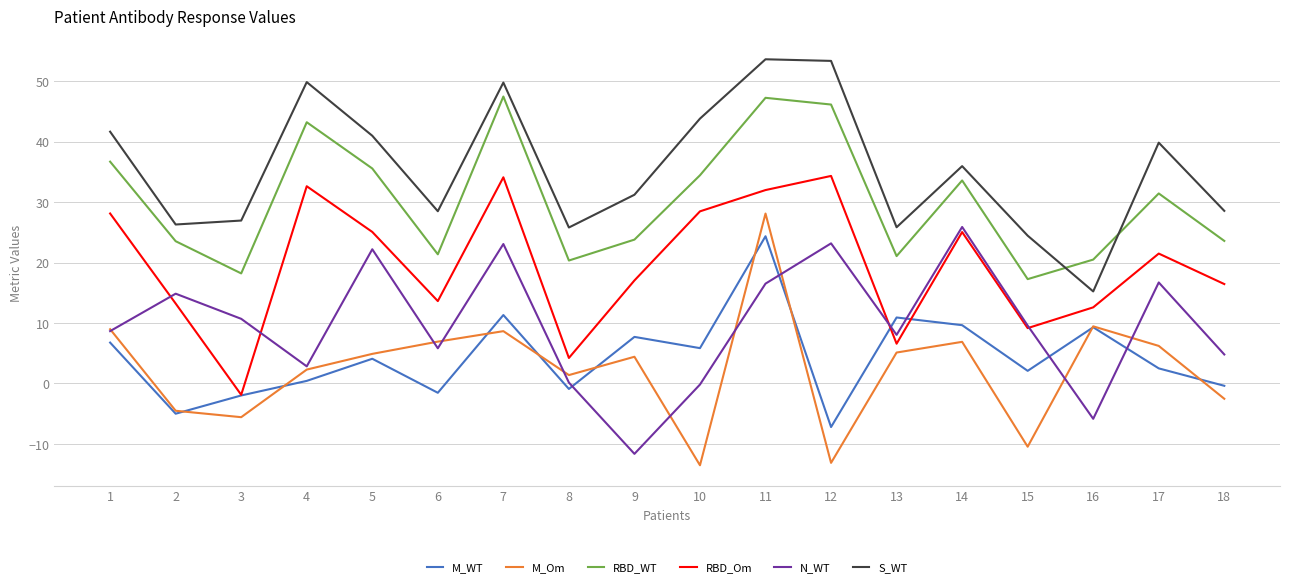

What is the smallest value displayed?

-13.5